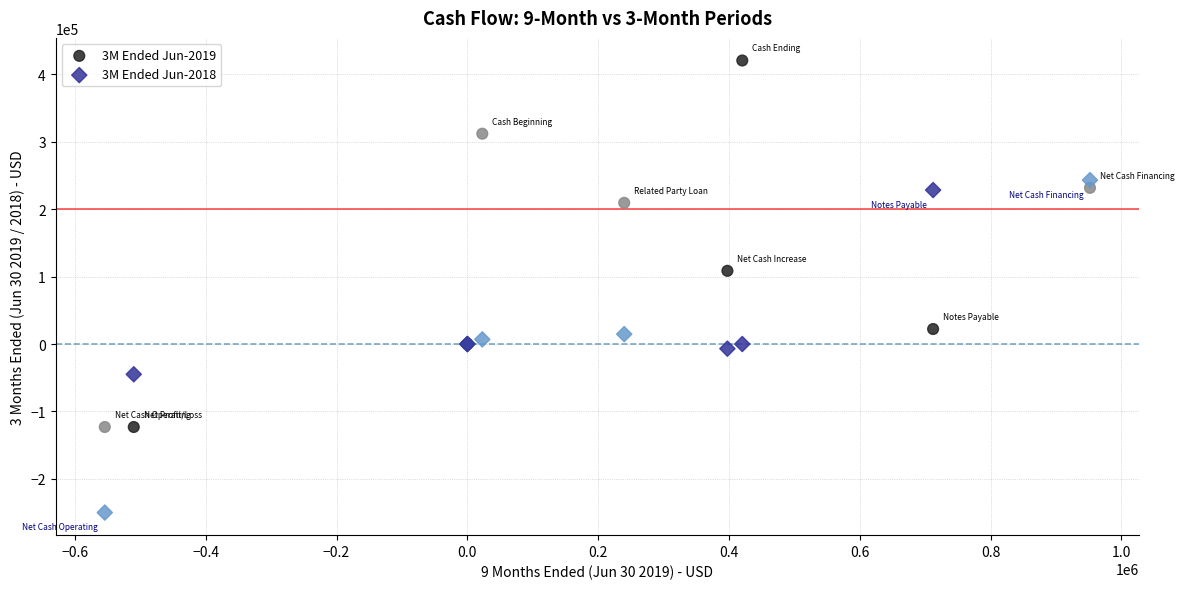

Which series reaches the minimum Y coordinate?

3M Ended Jun-2018